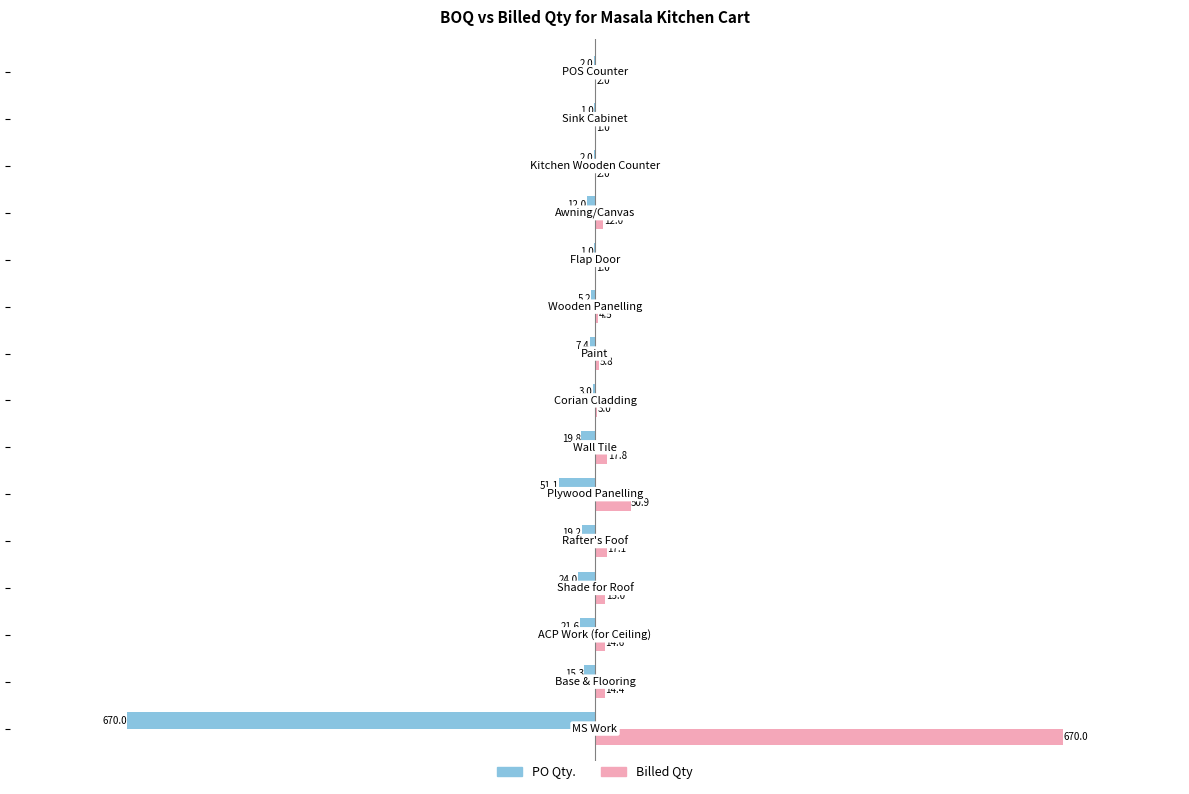

What is the highest value of the Billed Qty series?

670.0